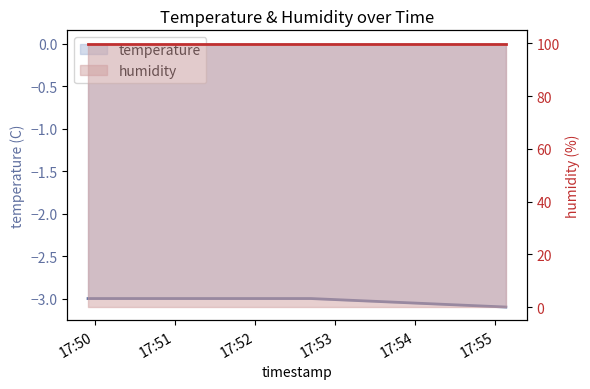

What are all the series names shown in the legend?

temperature, humidity